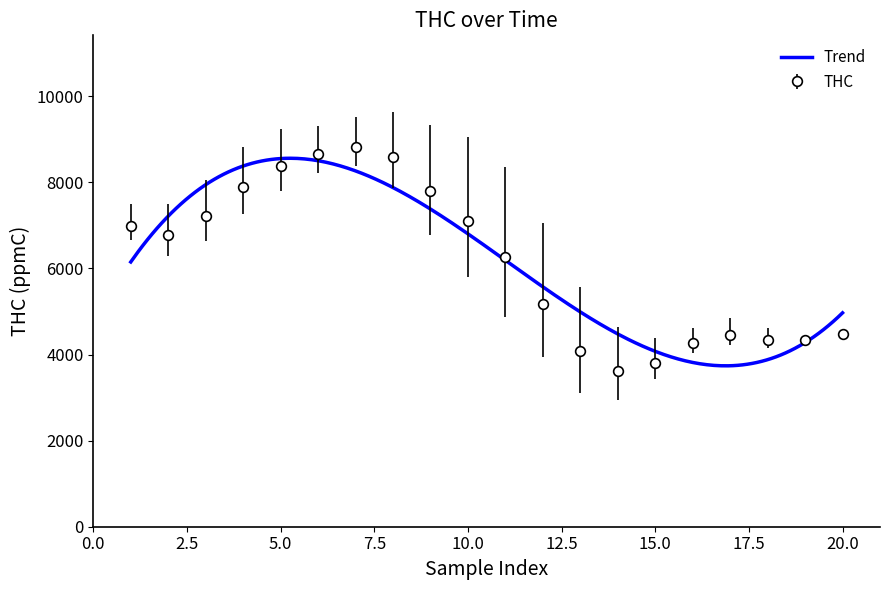

List the labels in order of value, largest first.

7, 6, 8, 5, 4, 9, 3, 10, 1, 2, 11, 12, 20, 17, 19, 18, 16, 13, 15, 14